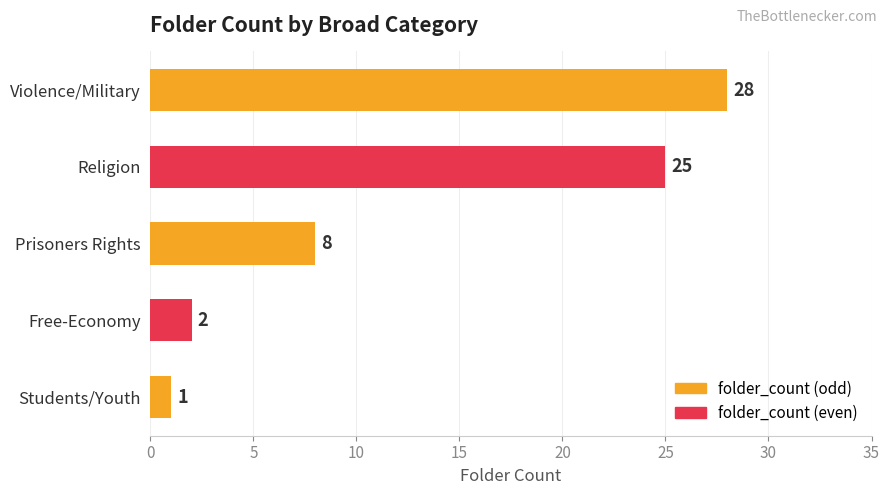

What is the average value?

13